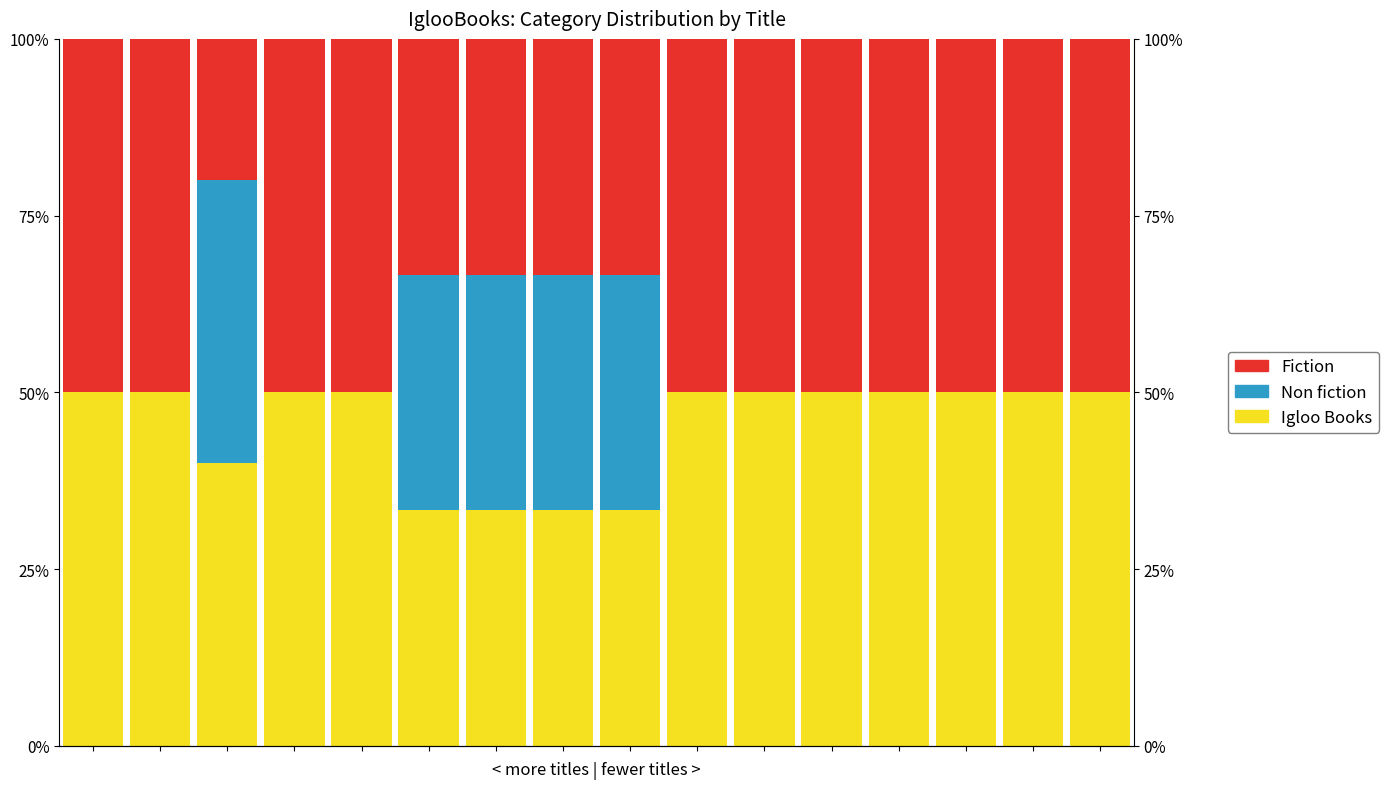

Reading right to left, transcribe all the data shown in this chart.

Igloo Books: 15=50.0	14=50.0	13=50.0	12=50.0	11=50.0	10=50.0	9=50.0	8=33.3	7=33.3	6=33.3	5=33.3	4=50.0	3=50.0	2=40.0	1=50.0	0=50.0
Non fiction: 15=0.0	14=0.0	13=0.0	12=0.0	11=0.0	10=0.0	9=0.0	8=33.3	7=33.3	6=33.3	5=33.3	4=0.0	3=0.0	2=40.0	1=0.0	0=0.0
Fiction: 15=50.0	14=50.0	13=50.0	12=50.0	11=50.0	10=50.0	9=50.0	8=33.3	7=33.3	6=33.3	5=33.3	4=50.0	3=50.0	2=20.0	1=50.0	0=50.0